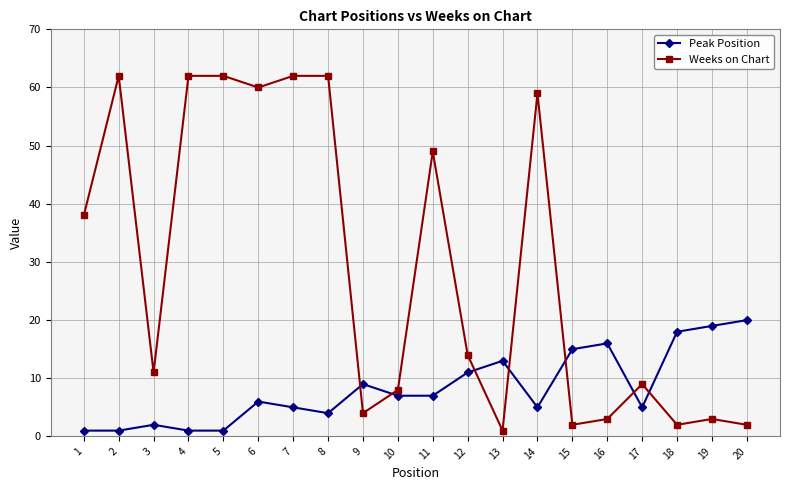

Reading right to left, transcribe all the data shown in this chart.

Peak Position: 20=20	19=19	18=18	17=5	16=16	15=15	14=5	13=13	12=11	11=7	10=7	9=9	8=4	7=5	6=6	5=1	4=1	3=2	2=1	1=1
Weeks on Chart: 20=2	19=3	18=2	17=9	16=3	15=2	14=59	13=1	12=14	11=49	10=8	9=4	8=62	7=62	6=60	5=62	4=62	3=11	2=62	1=38